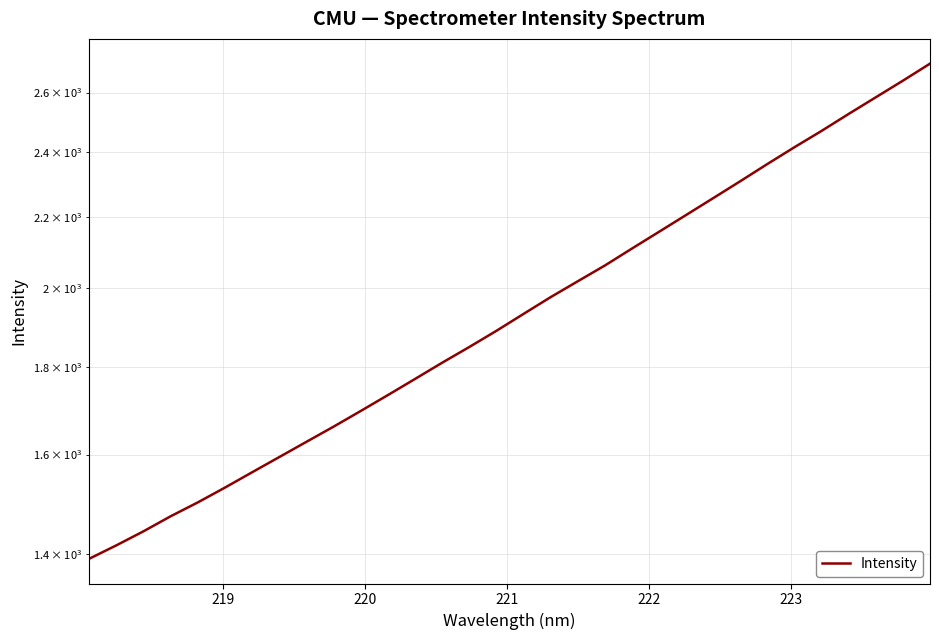

True or false: the data has more than 1 interior local peaks.

False